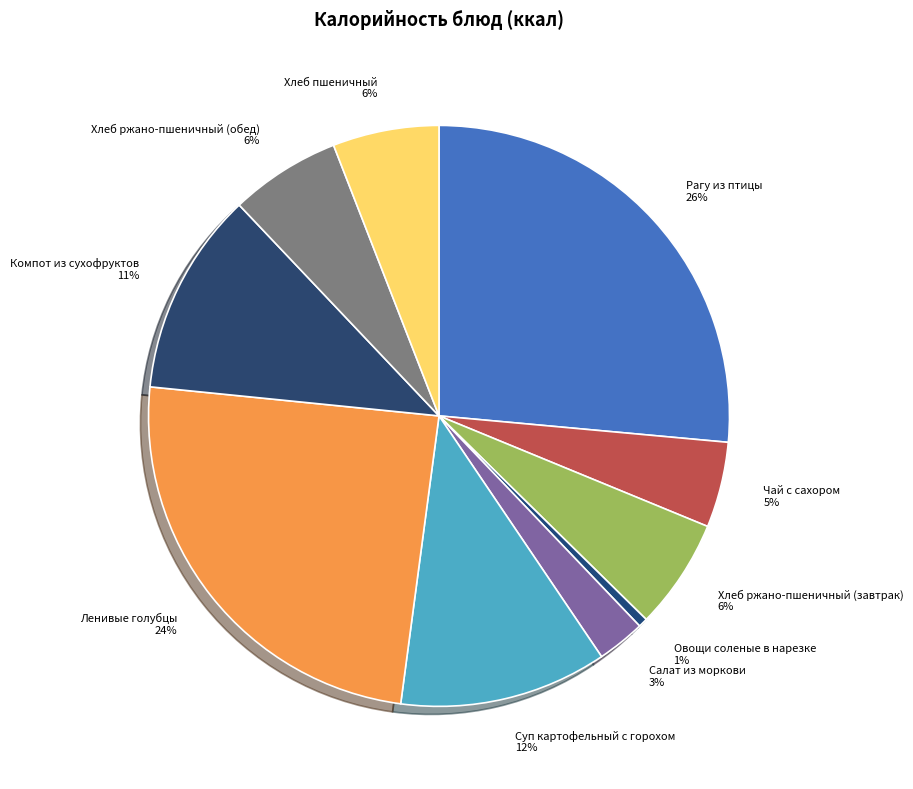

Is there a majority slice in this chart?

No